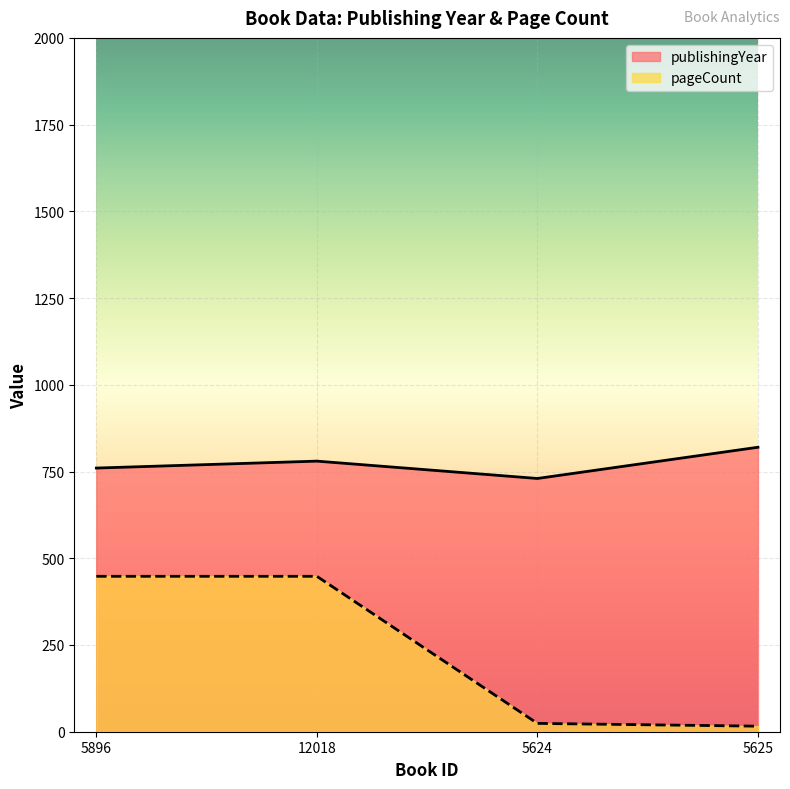

True or false: pageCount has more than 1 interior local peaks.

False